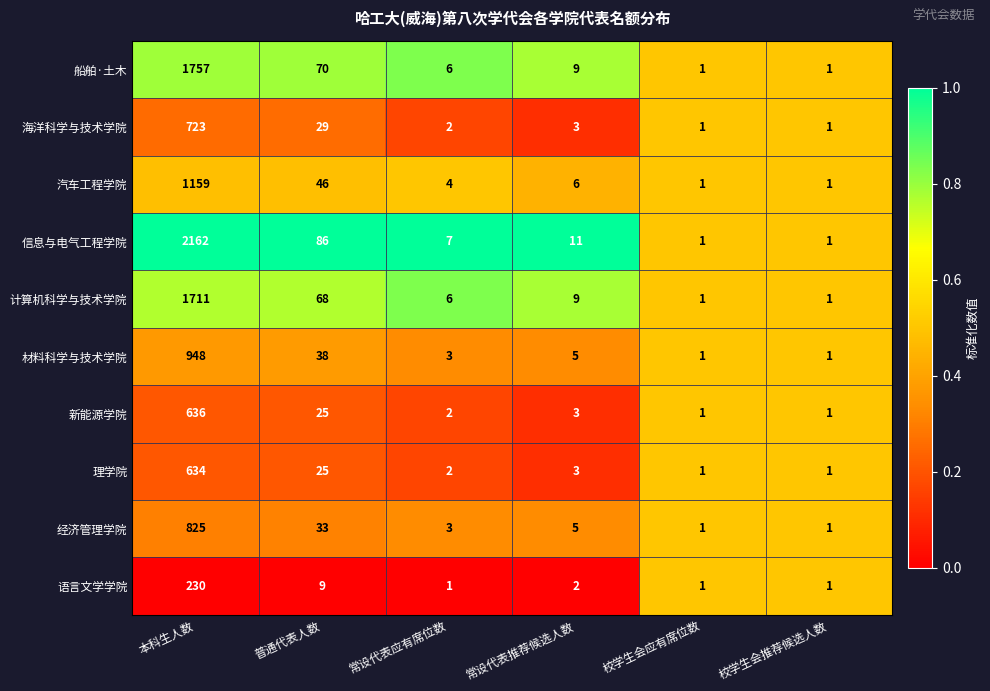

Count the number of data series in this chart.

10